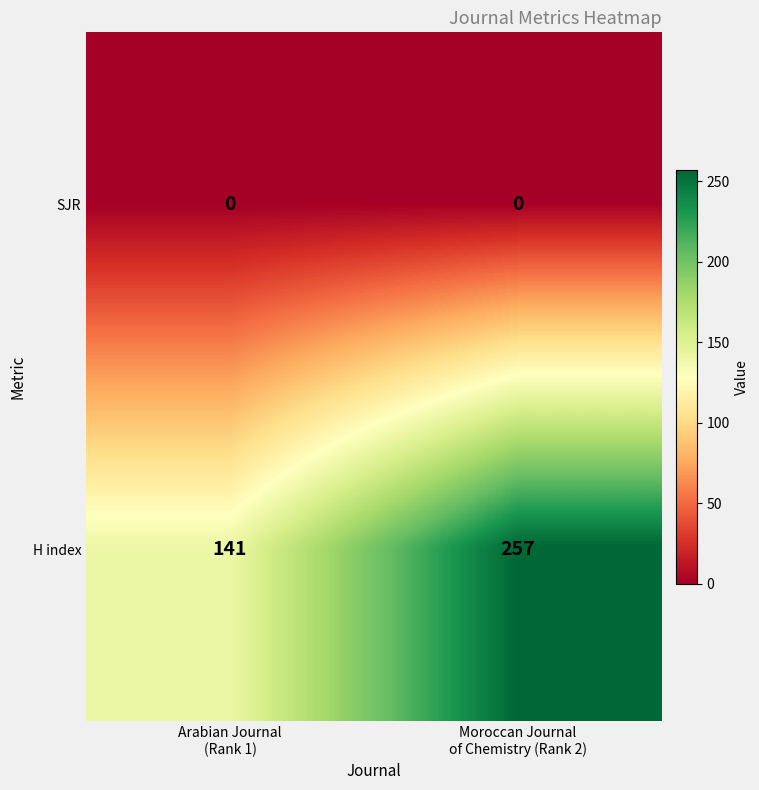

What is the sum of all H index values?

398